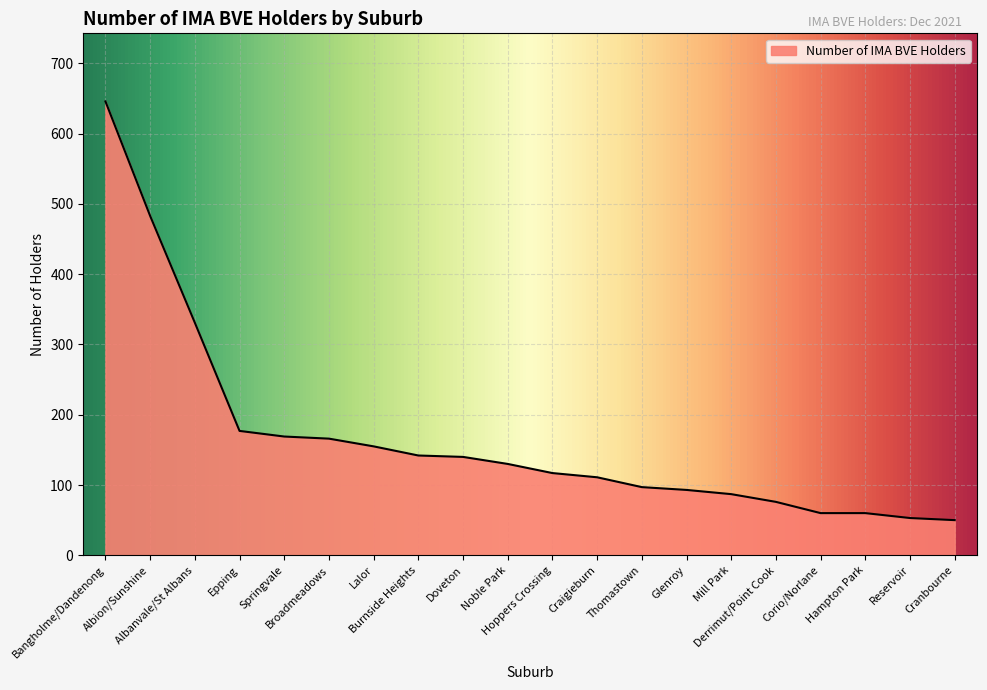

What position from the right is Derrimut/Point Cook?

5